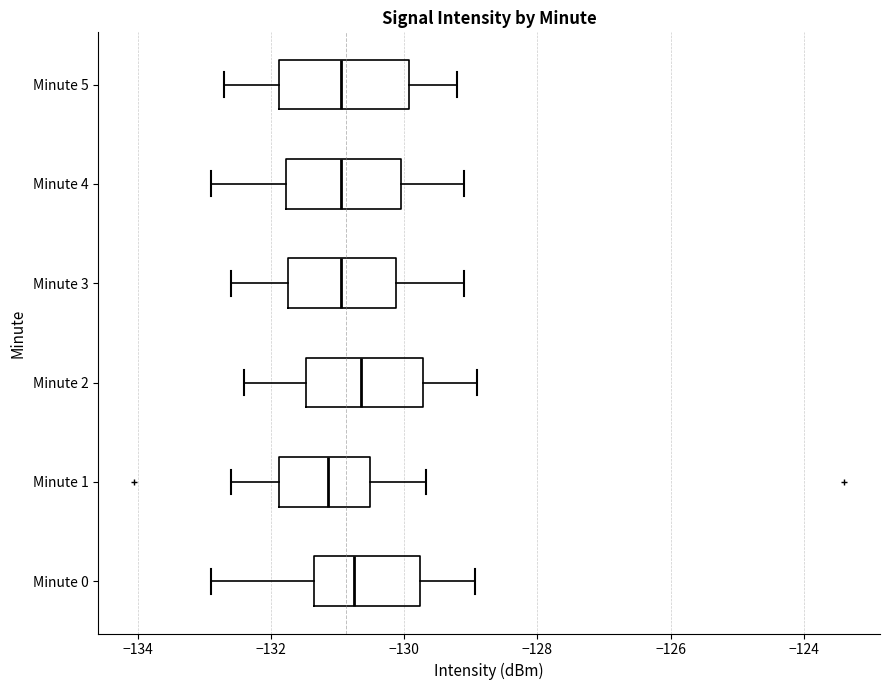

Reading bottom to top, read every box against the x-axis: the position of its median line, the range the box covers, and the ends of its whiskers. The values are not printed on the chart, so give them approximately, as read against the axis.

Minute 0: median -130.8, box -131.4 to -129.8, whiskers -132.8 to -129.0
Minute 1: median -131.2, box -131.8 to -130.6, whiskers -132.6 to -129.6
Minute 2: median -130.6, box -131.4 to -129.8, whiskers -132.4 to -128.8
Minute 3: median -131.0, box -131.8 to -130.2, whiskers -132.6 to -129.0
Minute 4: median -131.0, box -131.8 to -130.0, whiskers -132.8 to -129.0
Minute 5: median -131.0, box -131.8 to -130.0, whiskers -132.6 to -129.2